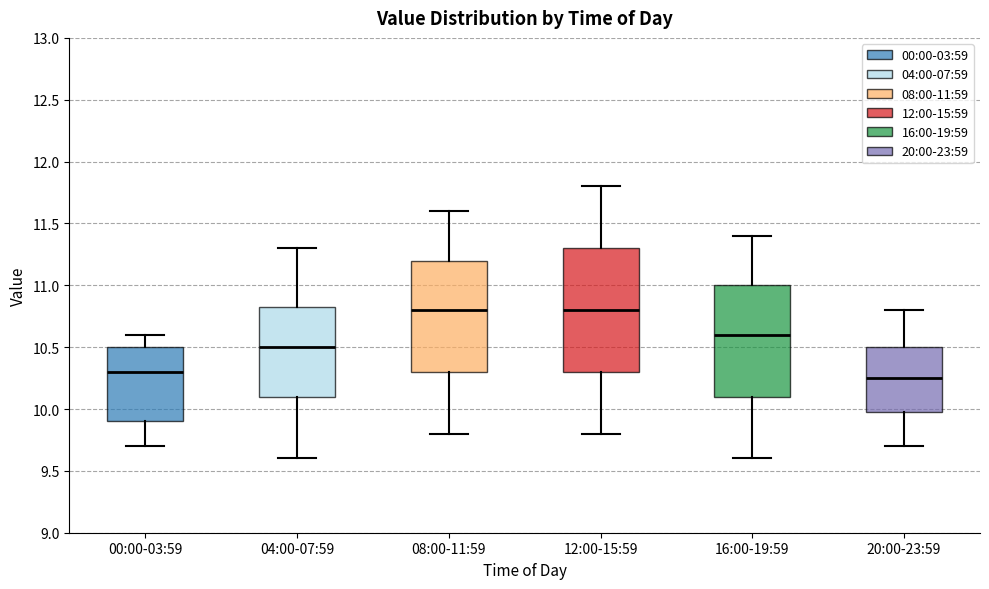

Reading left to right, transcribe this box plot: for each box, give where its median line is, the range the box spans, and where its two whiskers end, as read against the y-axis. The values are not printed on the chart, so give them approximately, as read against the axis.

00:00-03:59: median 10.30, box 9.90 to 10.50, whiskers 9.70 to 10.60
04:00-07:59: median 10.50, box 10.10 to 10.85, whiskers 9.60 to 11.30
08:00-11:59: median 10.80, box 10.30 to 11.20, whiskers 9.80 to 11.60
12:00-15:59: median 10.80, box 10.30 to 11.30, whiskers 9.80 to 11.80
16:00-19:59: median 10.60, box 10.10 to 11.00, whiskers 9.60 to 11.40
20:00-23:59: median 10.25, box 10.00 to 10.50, whiskers 9.70 to 10.80